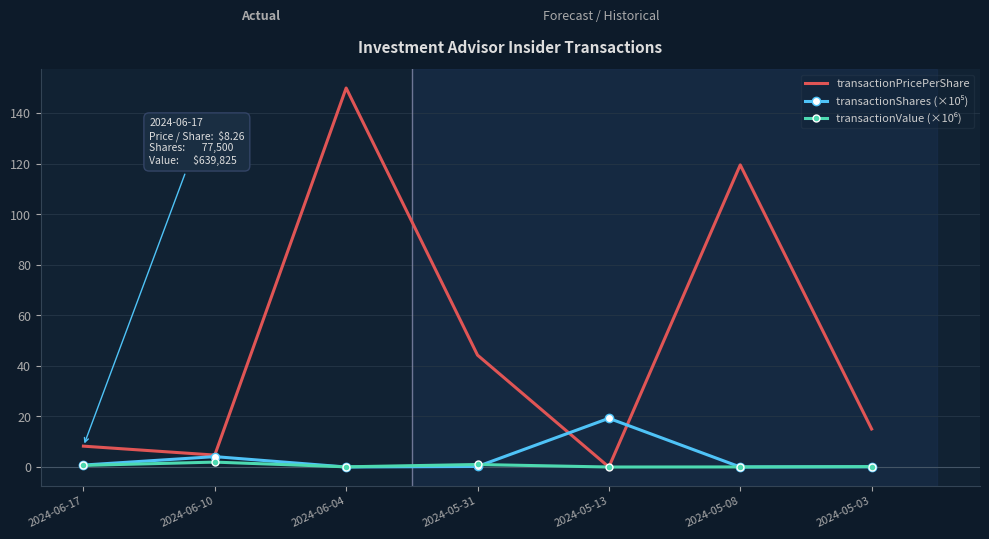

Which series has the largest range (max minus min)?

transactionPricePerShare